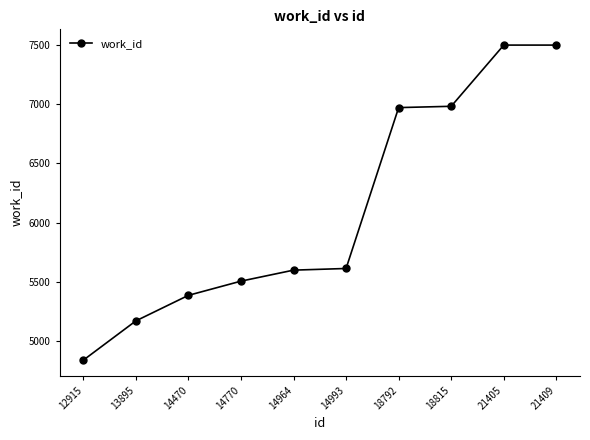

Which label corresponds to the smallest value in the chart?

12915